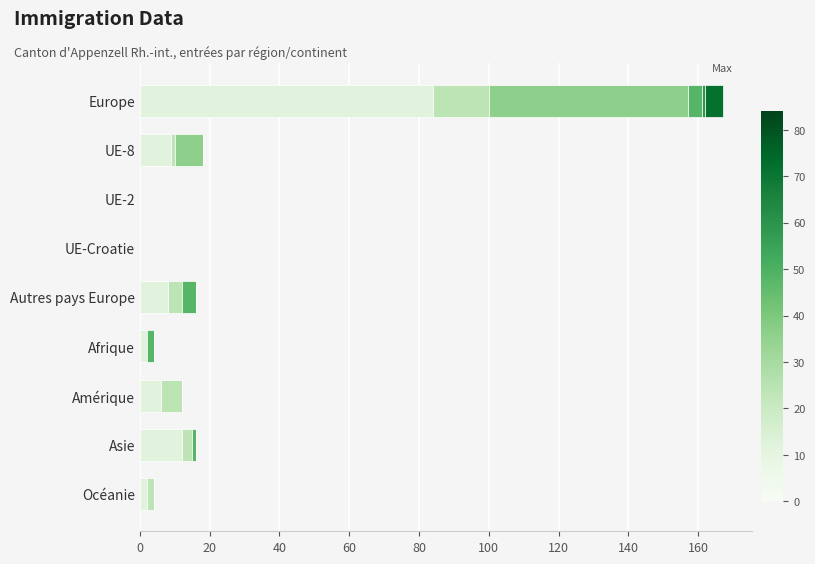

At which category is the sum across all series the highest?

Europe